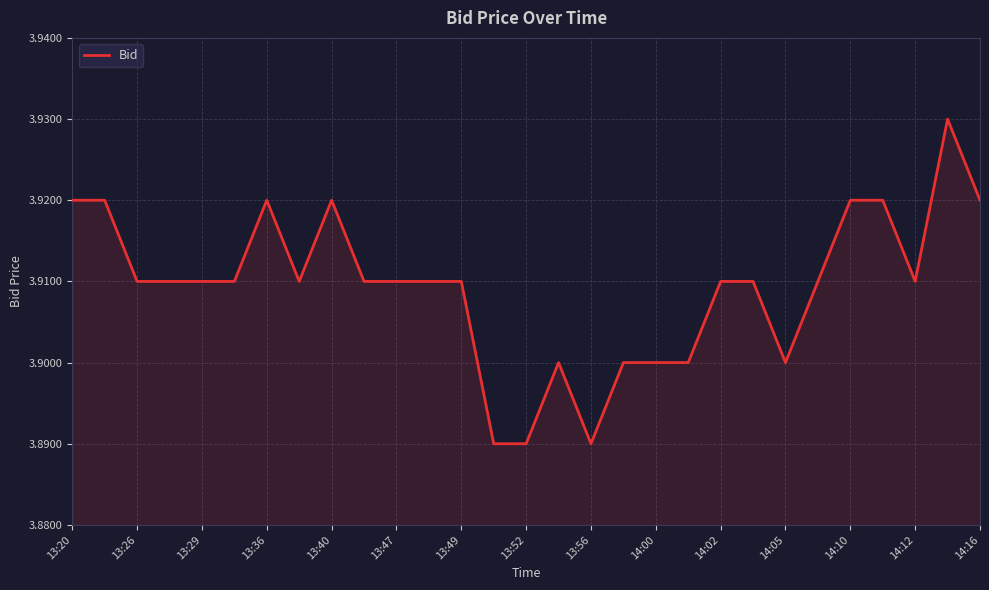

The value at 13:29 is 6.6. True or false?

False